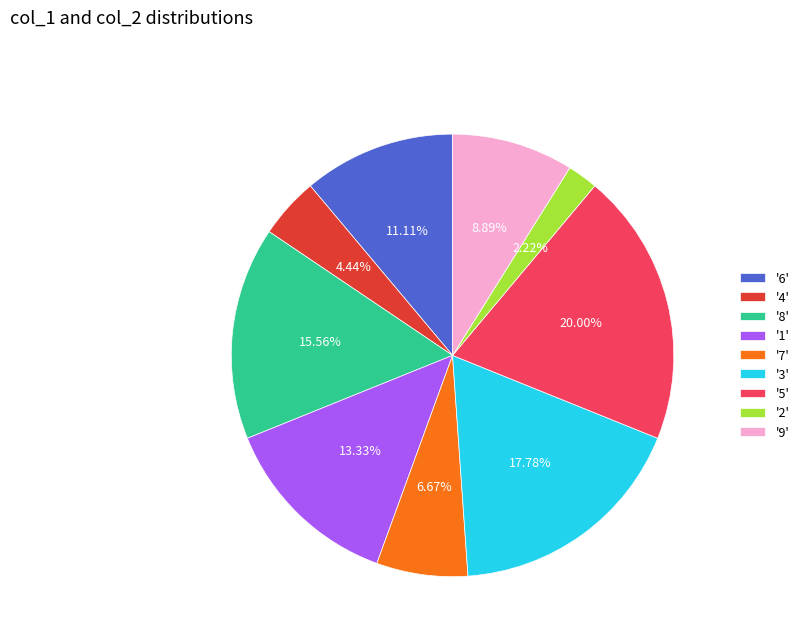

Does '3' represent more than half of the total?

No